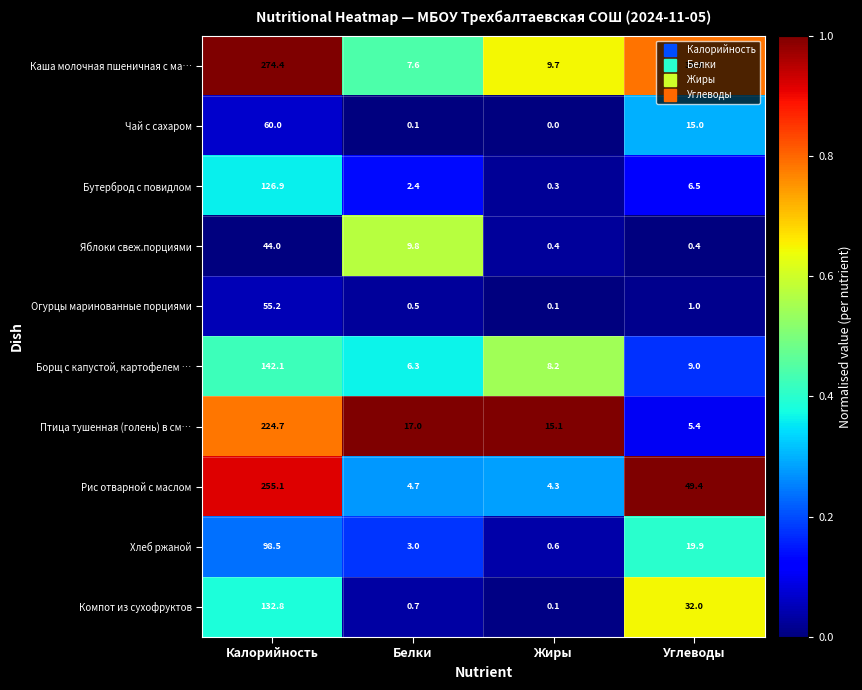

True or false: Бутерброд с повидлом has a value of 6.5 at Углеводы.

True